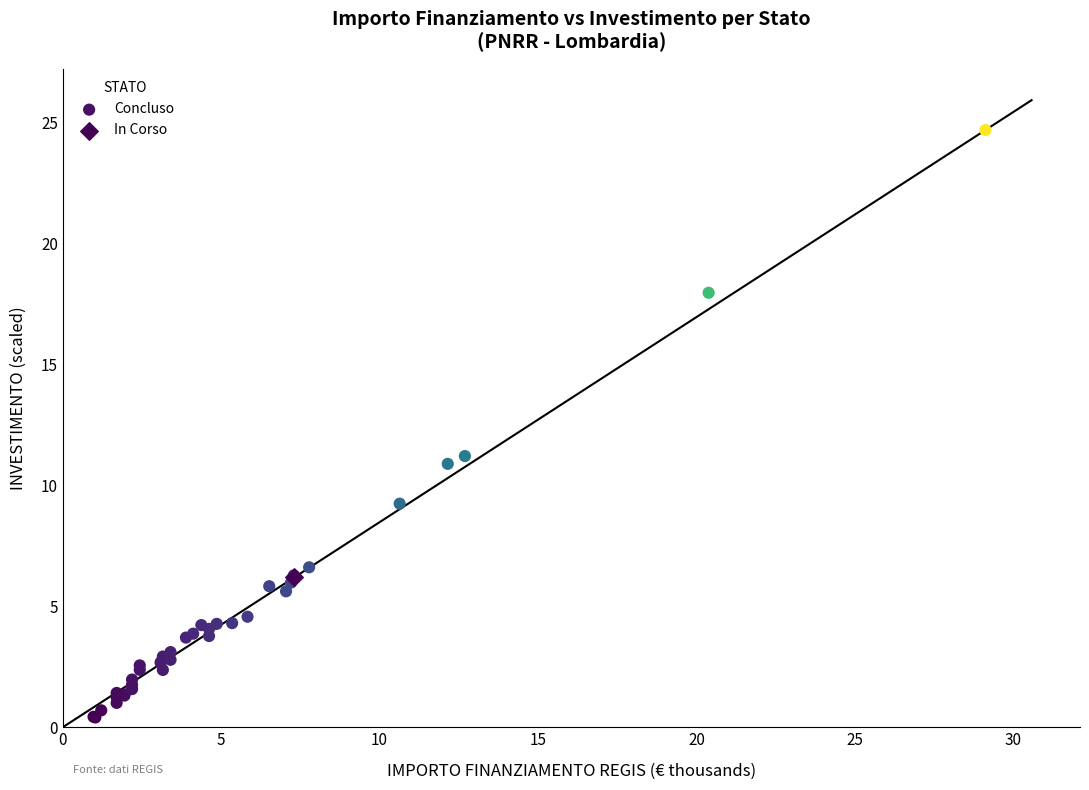

What are all the series names shown in the legend?

Concluso, In Corso